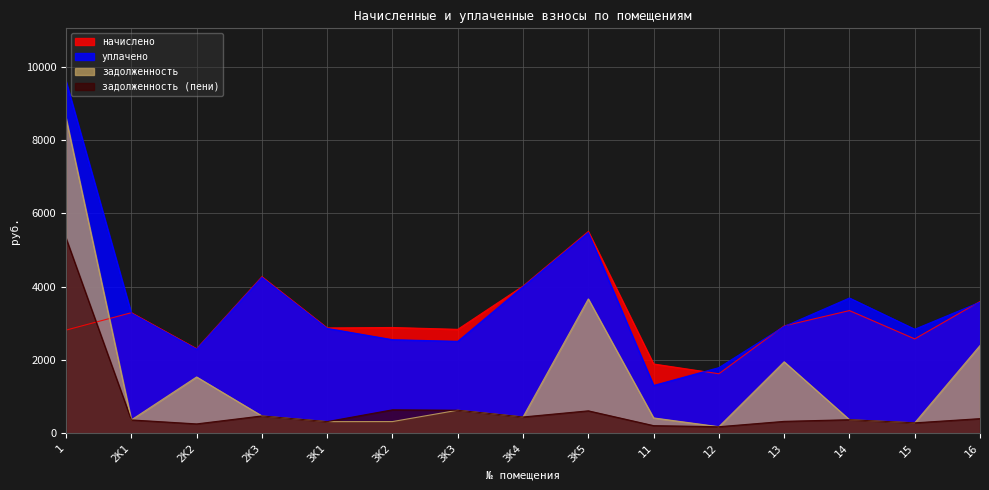

What is the lowest value of the задолженность (пени) series?

180.6